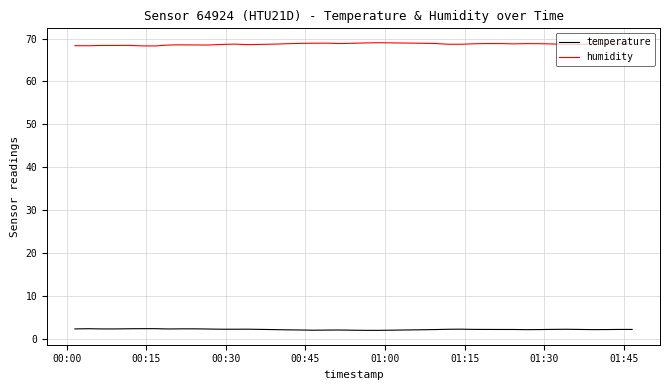

Which series has the largest total across all categories?

humidity